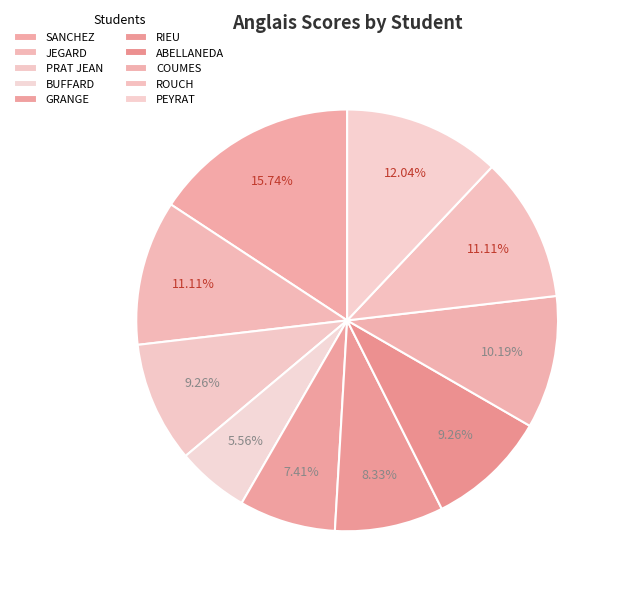

To the nearest percent, what is the difference between the RIEU and ROUCH slice percentages?

3%